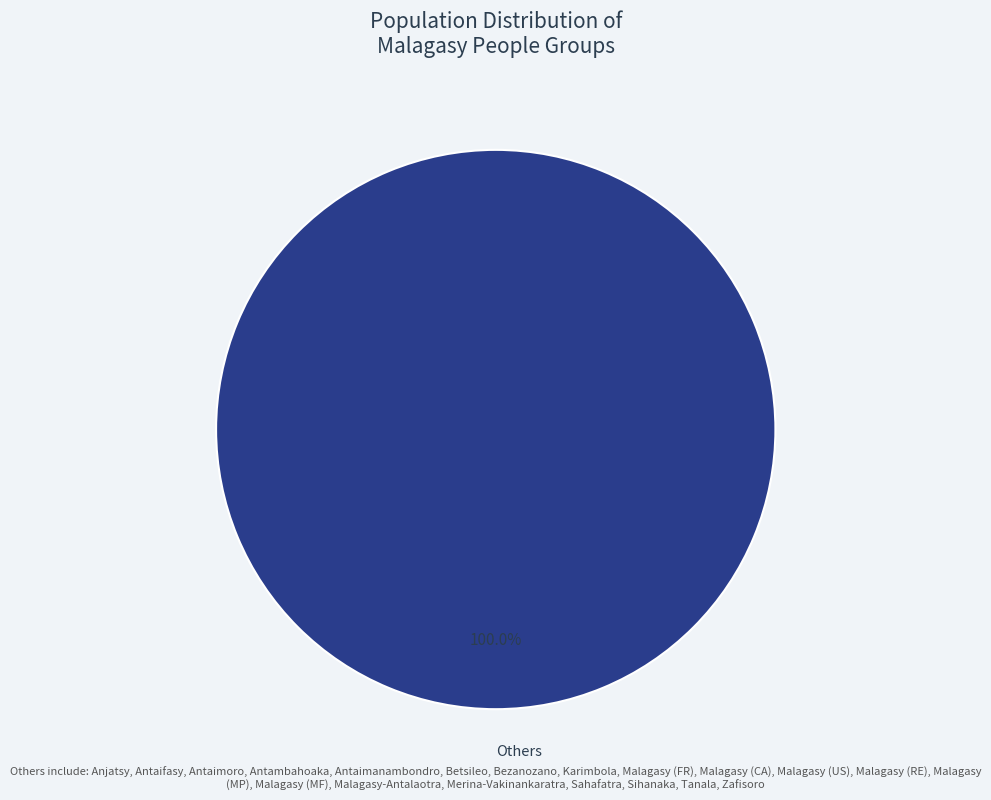

Is there a majority slice in this chart?

Yes